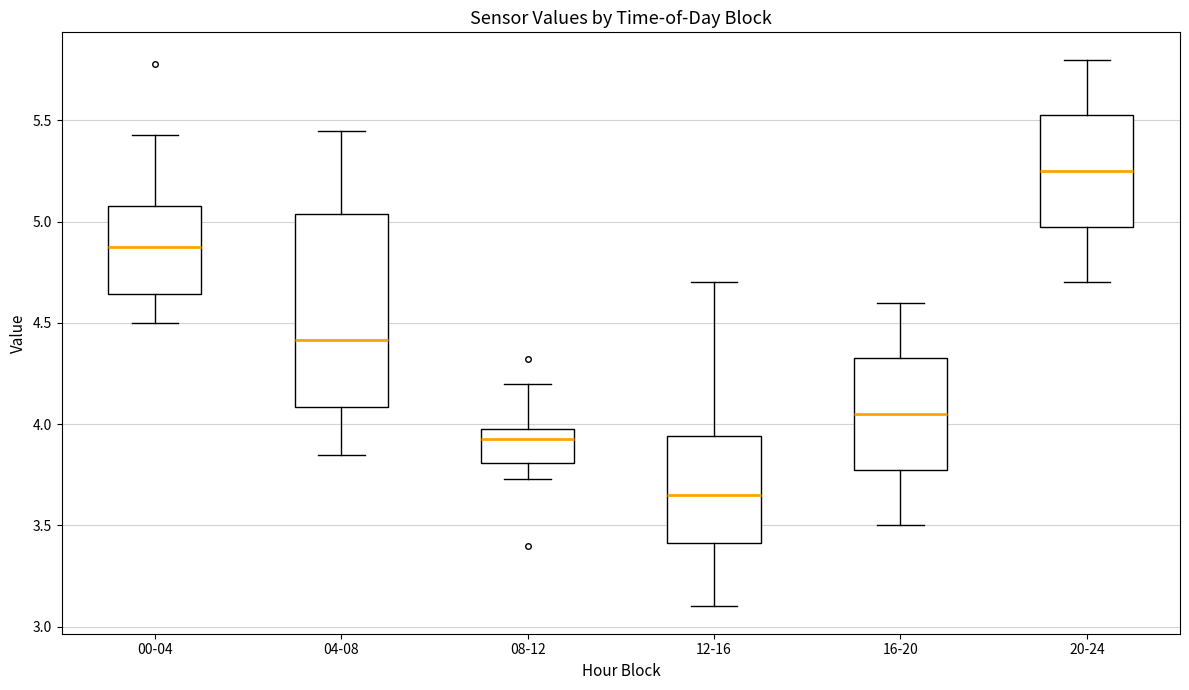

Which box is the tallest, from its lower edge to its upper edge?

04-08